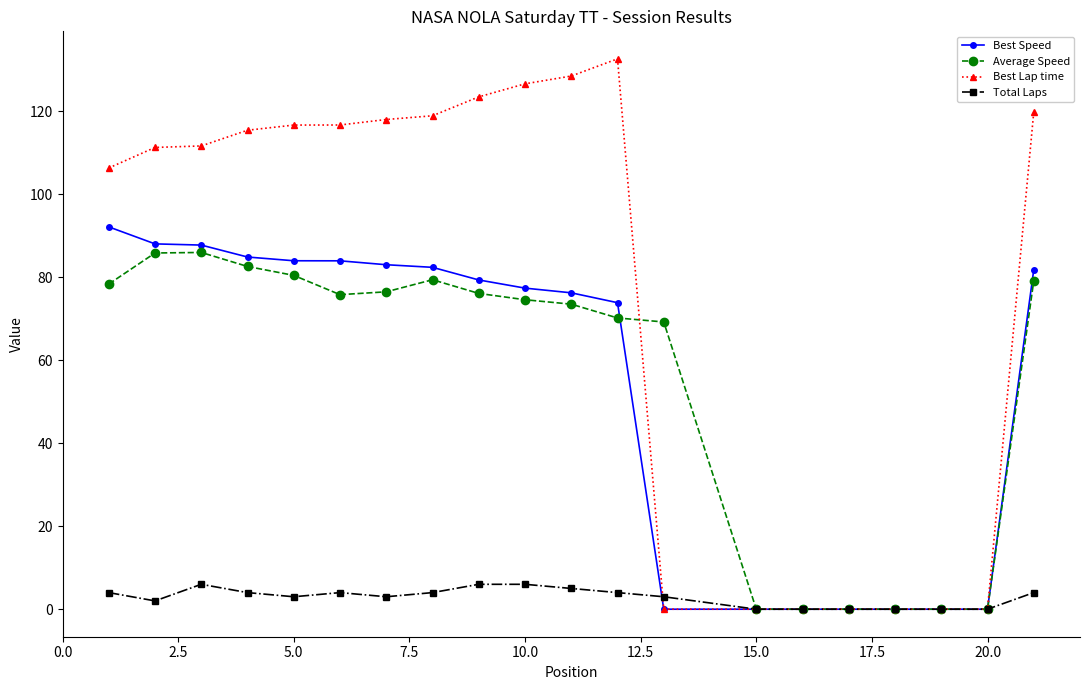

What is the value of the Total Laps point at the 20th from the left?

4.0